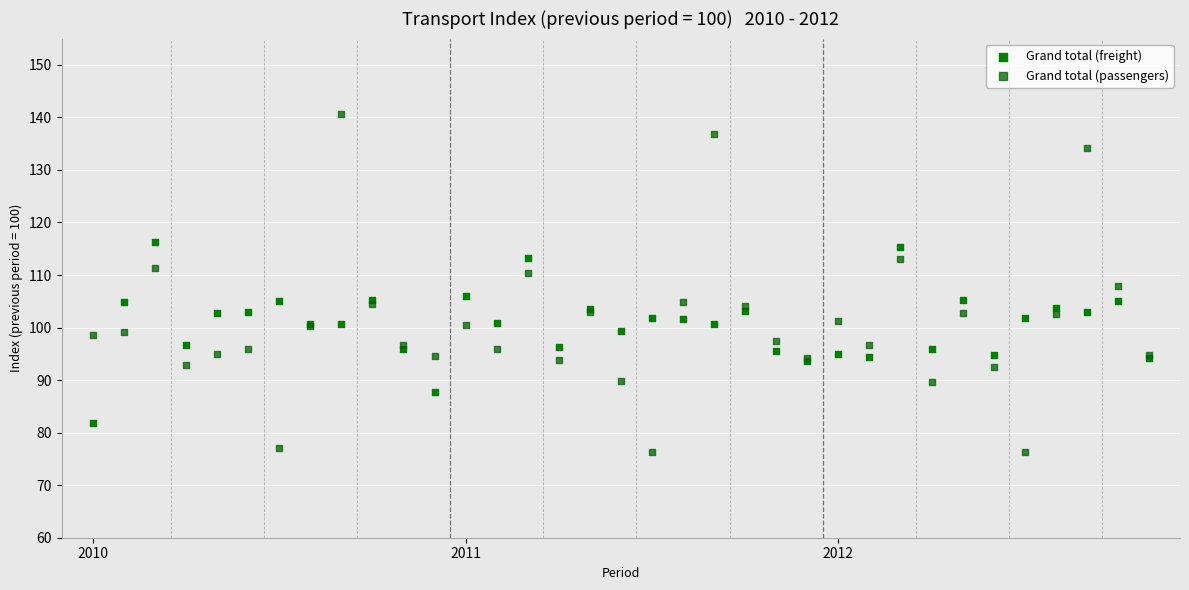

Which series reaches the minimum Y coordinate?

Grand total (passengers)